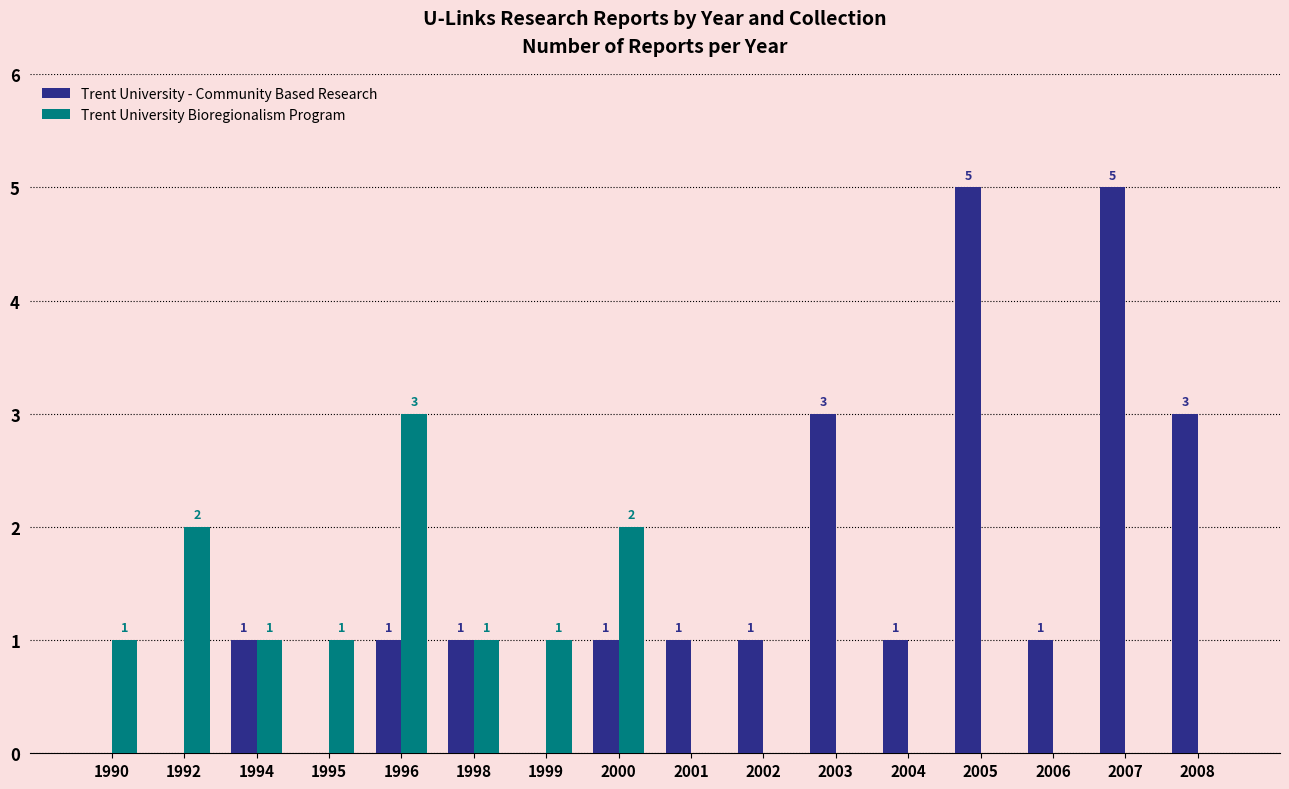

What value does the Trent University - Community Based Research series have at 2003?

3